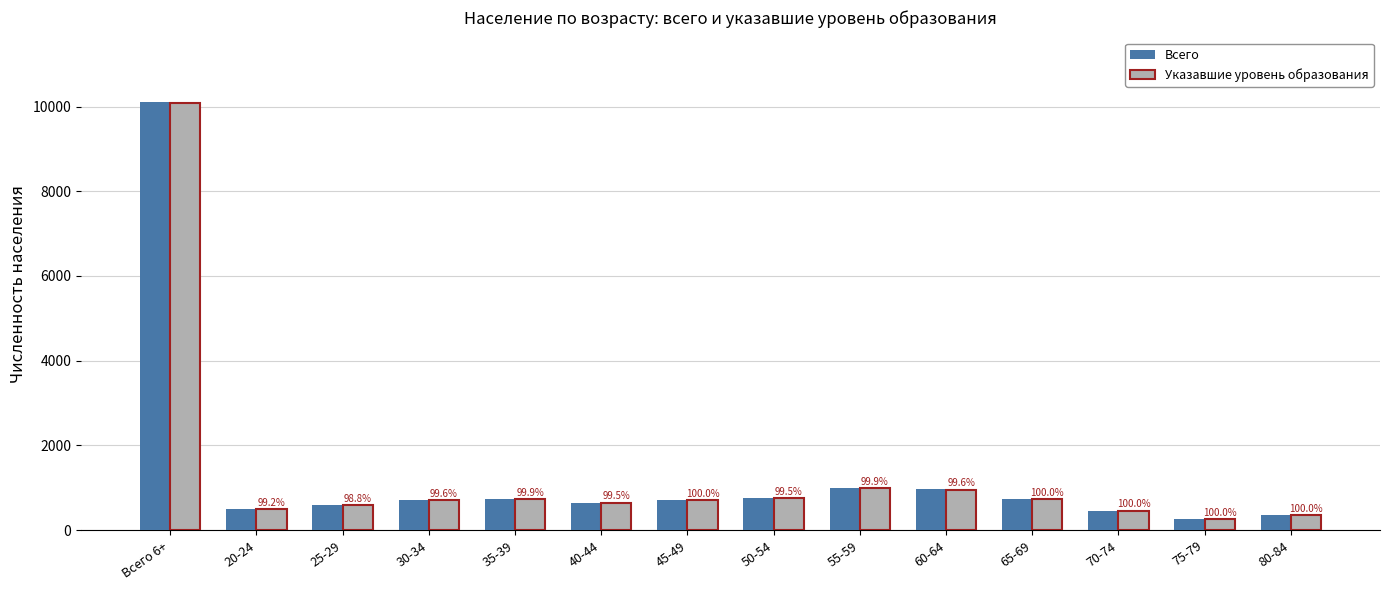

Which label corresponds to the largest value in the chart?

Всего 6+